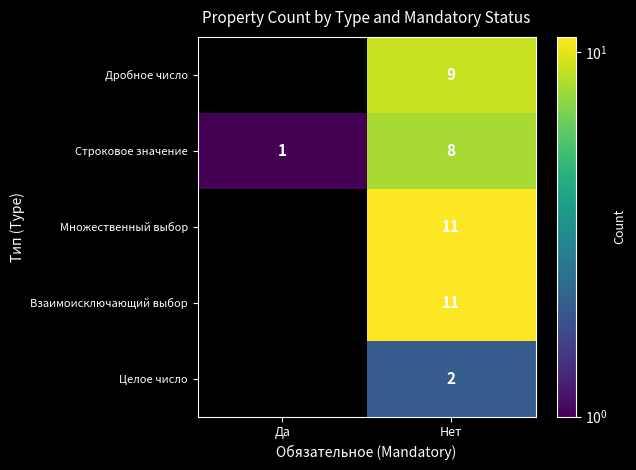

What is the difference between the highest and lowest values at Нет?

9